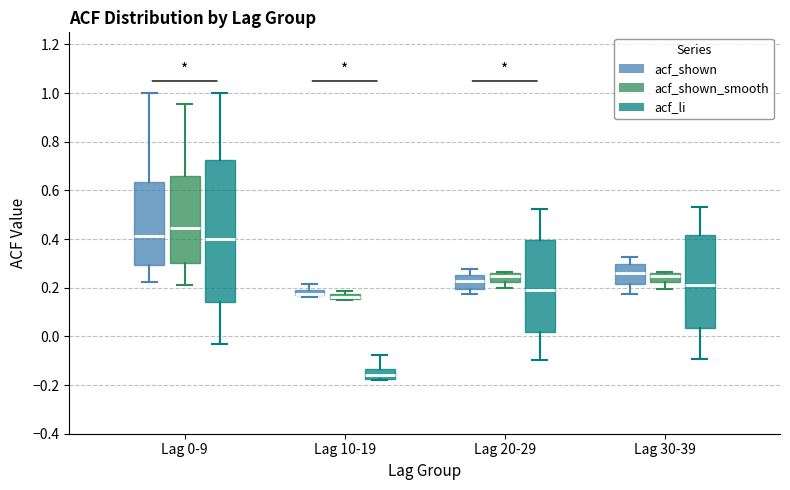

Where is the upper edge of the box for Lag 30-39 (acf_shown) on the y-axis? The values are not printed on the chart, so give them approximately, as read against the axis.

0.30